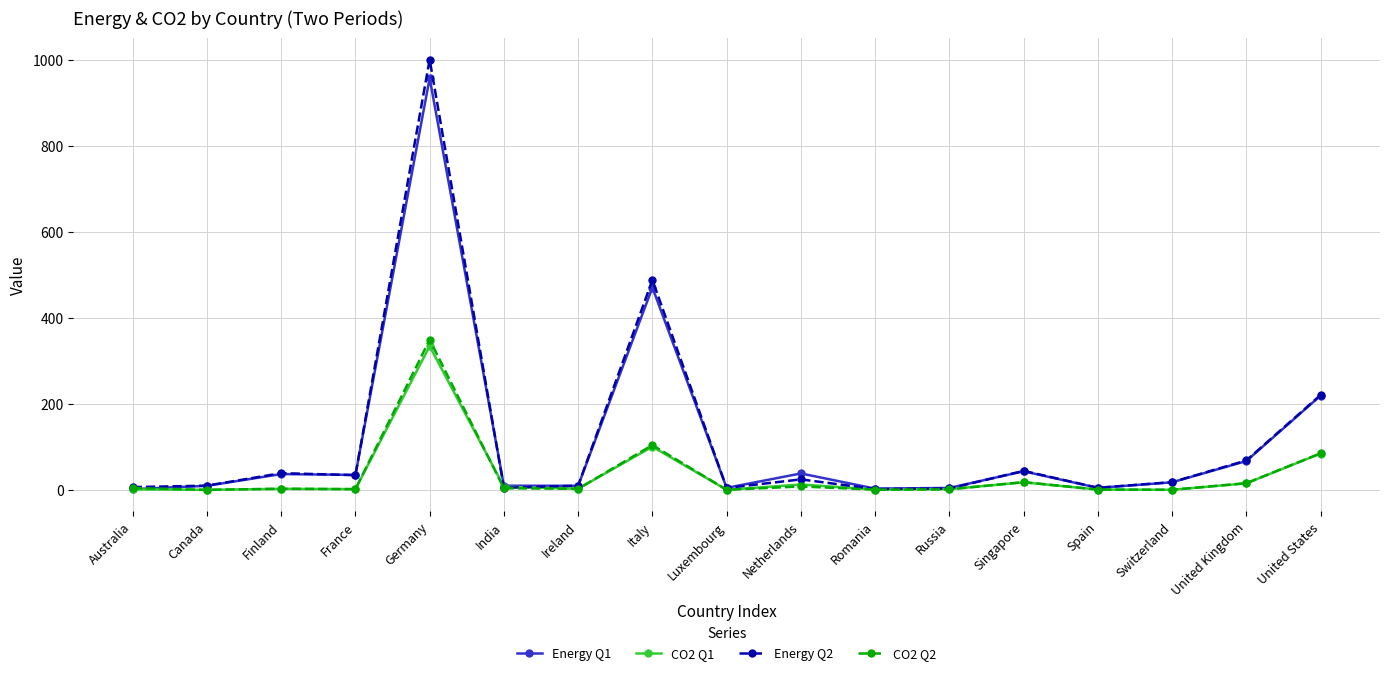

True or false: Energy Q2 has a value of 102.4 at United Kingdom.

False